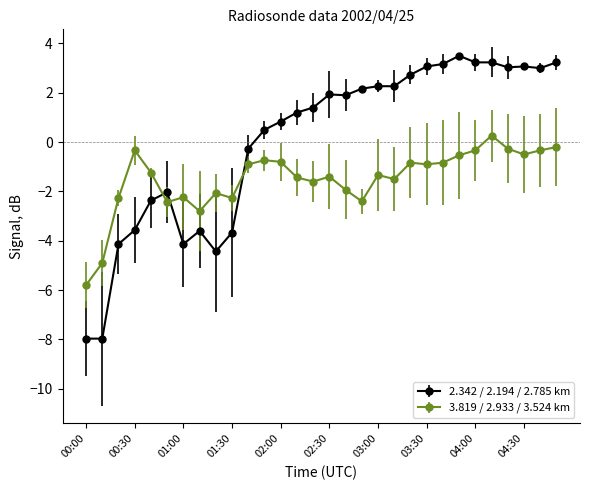

True or false: 2.342 / 2.194 / 2.785 km and 3.819 / 2.933 / 3.524 km intersect in this chart.

True